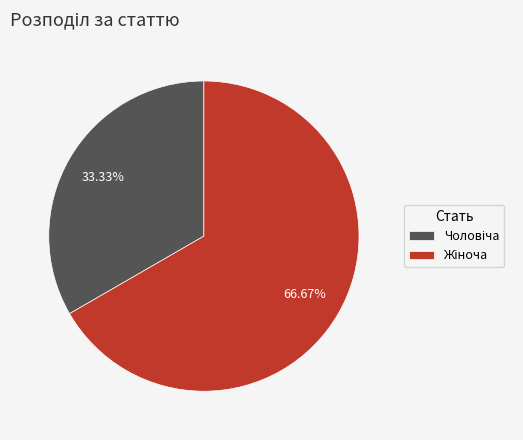

Is there a majority slice in this chart?

Yes